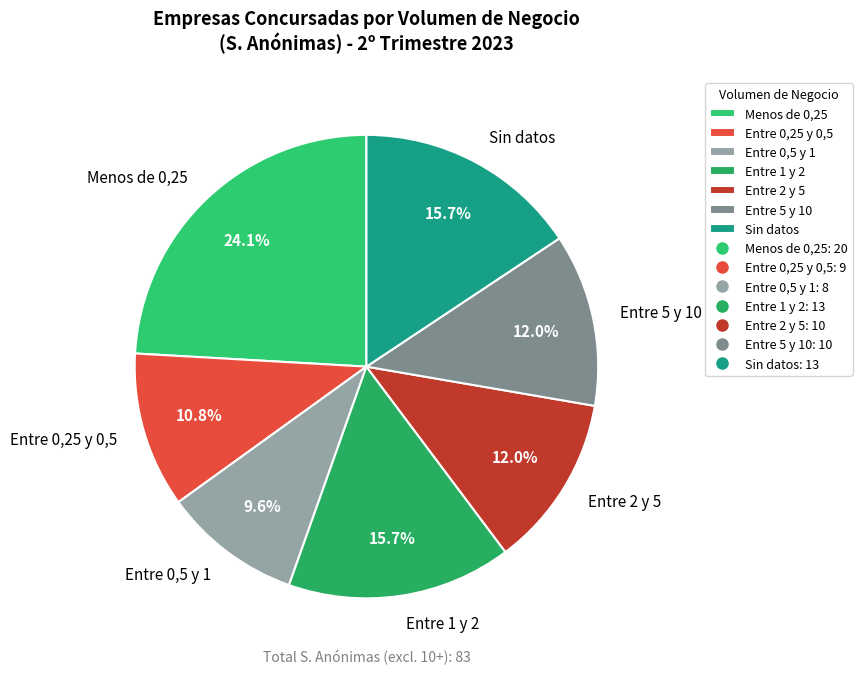

Which category has the smallest portion of the pie?

Entre 0,5 y 1